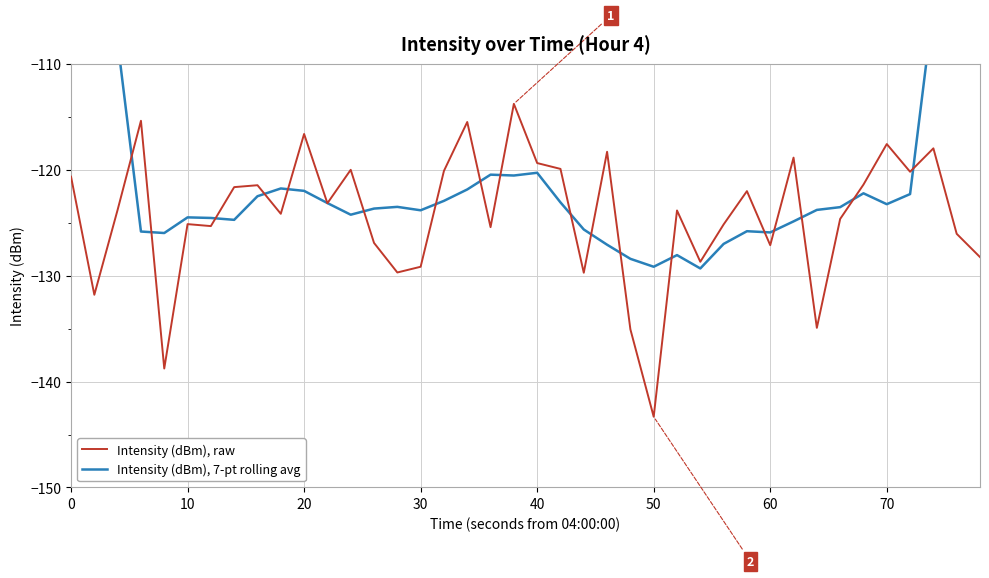

The Intensity (dBm), raw series shows -58.8 at 60. True or false?

False